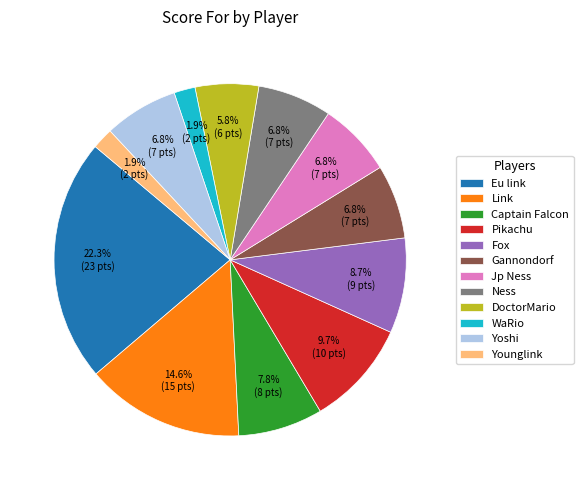

How many segments does this pie chart have?

12